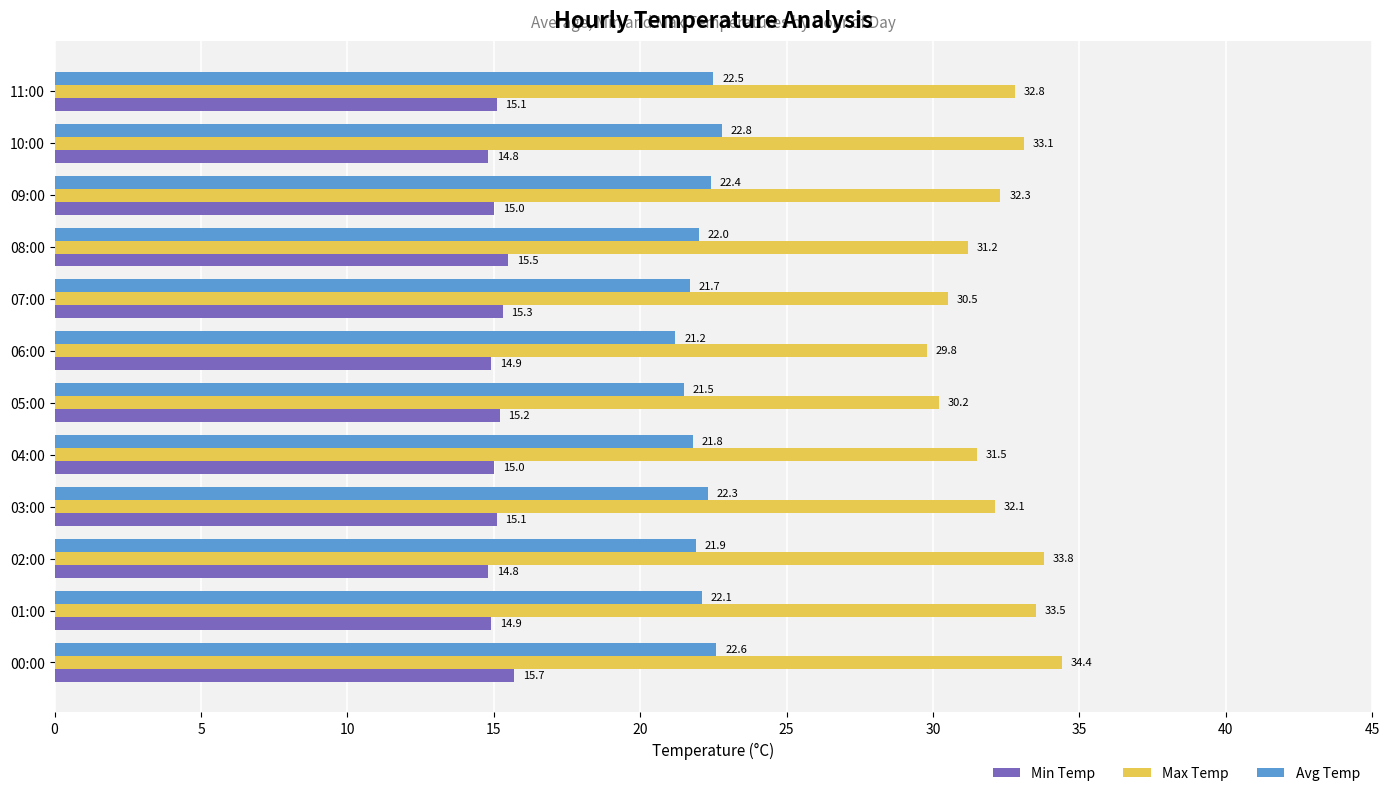

List the labels in order of Avg Temp value, largest first.

10:00, 00:00, 11:00, 09:00, 03:00, 01:00, 08:00, 02:00, 04:00, 07:00, 05:00, 06:00